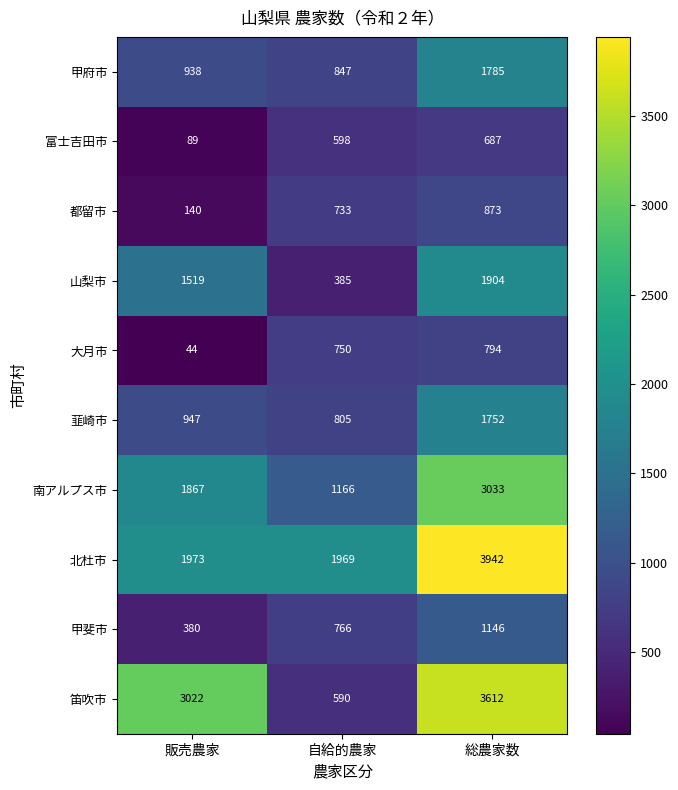

What is the spread (max minus min) of values at 自給的農家?

1584